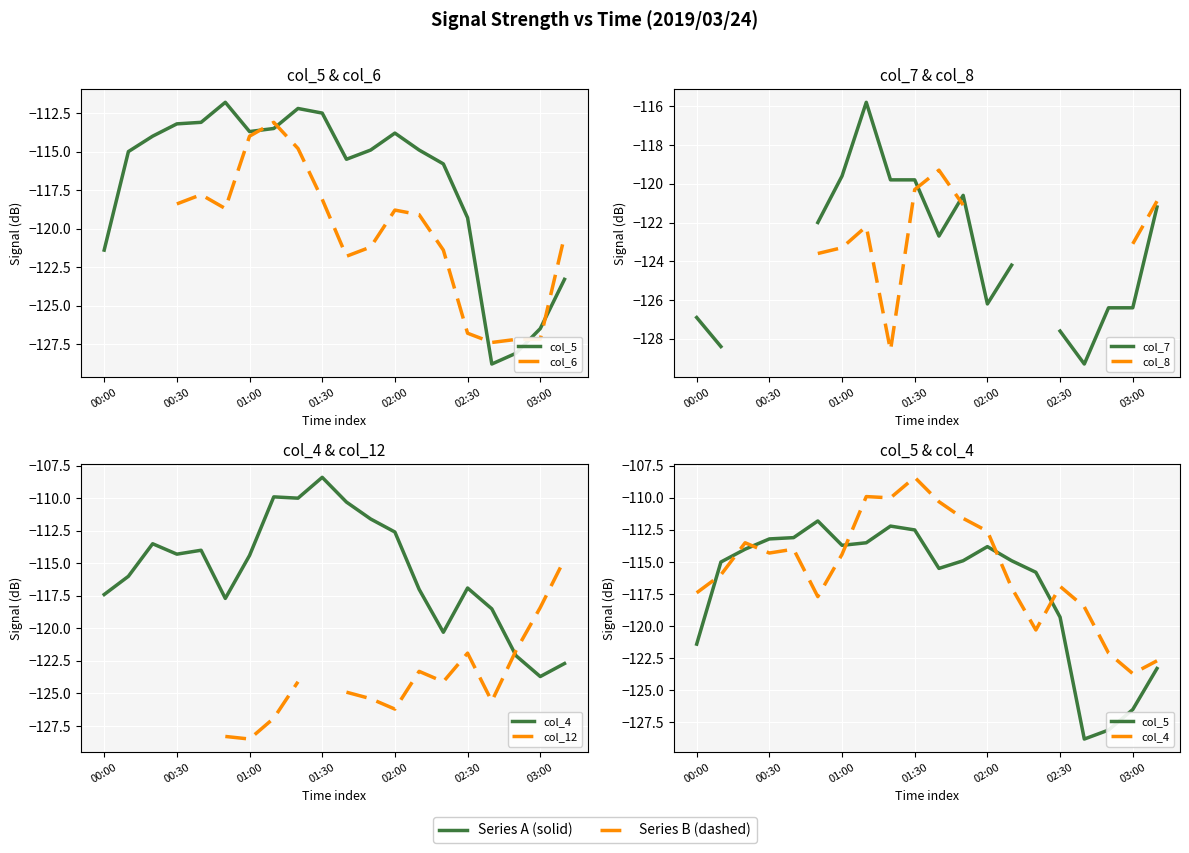

In col_8, how many points are higher than both neighbors (excluding endpoints)?

2